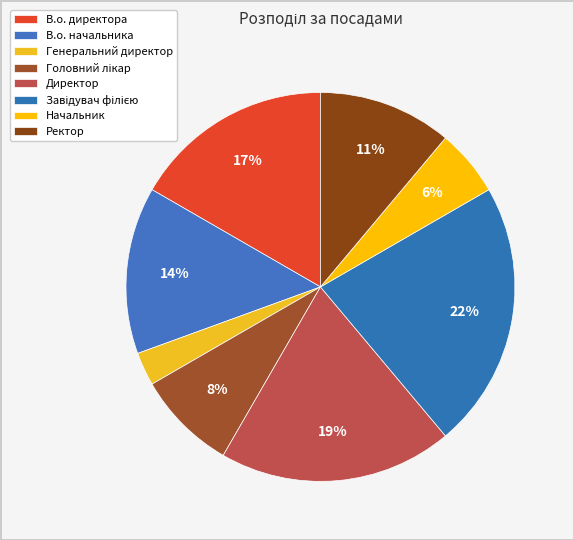

To the nearest percent, what is the difference between the В.о. директора and Начальник slice percentages?

11%